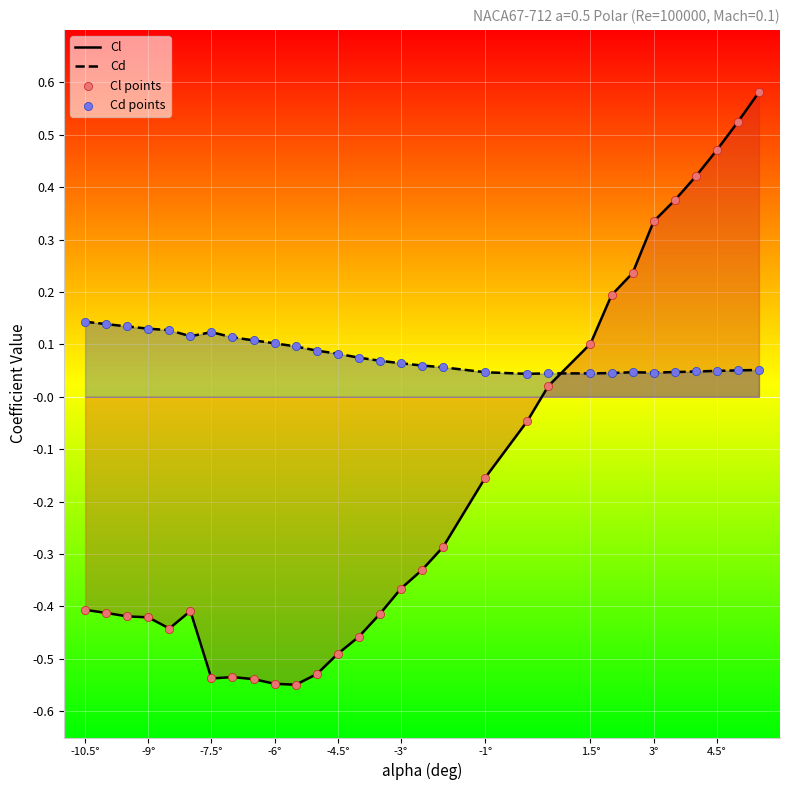

True or false: Cd has a value of 0.1 at 3°.

False